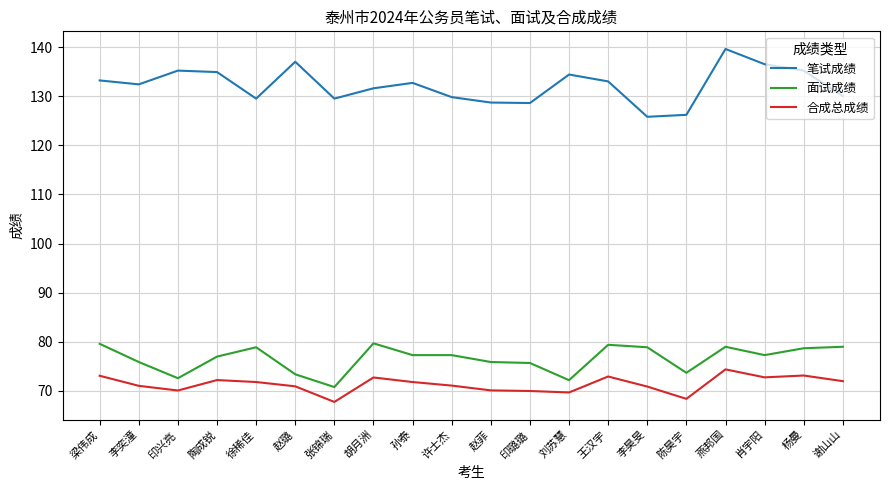

True or false: 笔试成绩 and 合成总成绩 cross at least once.

False